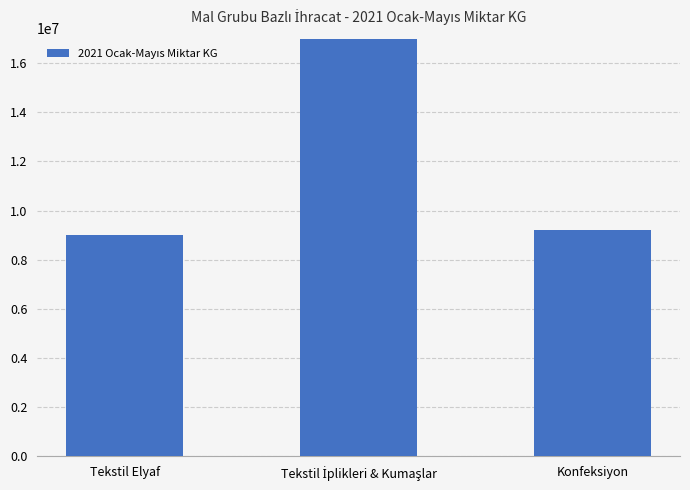

How many data points does each series have?

3